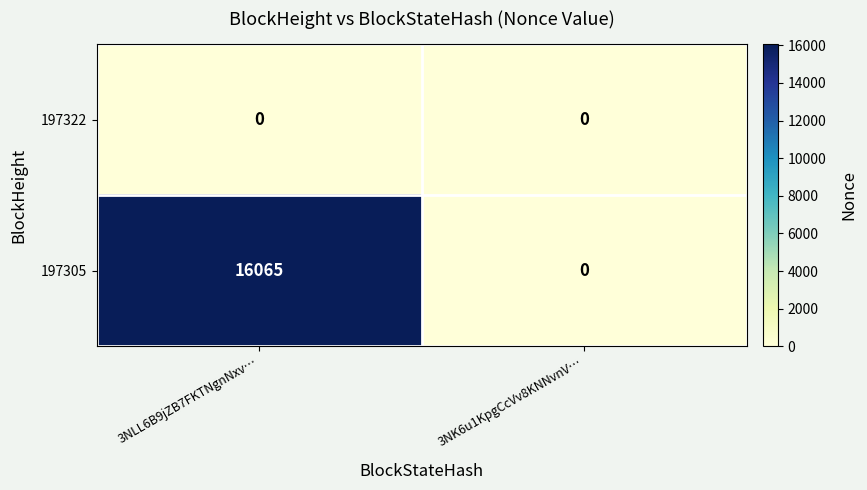

How many values in 197305 are above zero?

1